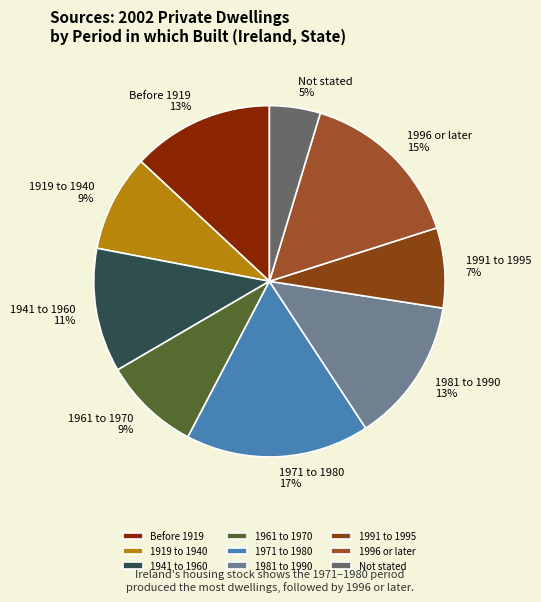

Is the sum of 1919 to 1940 and 1991 to 1995 greater than half?

No